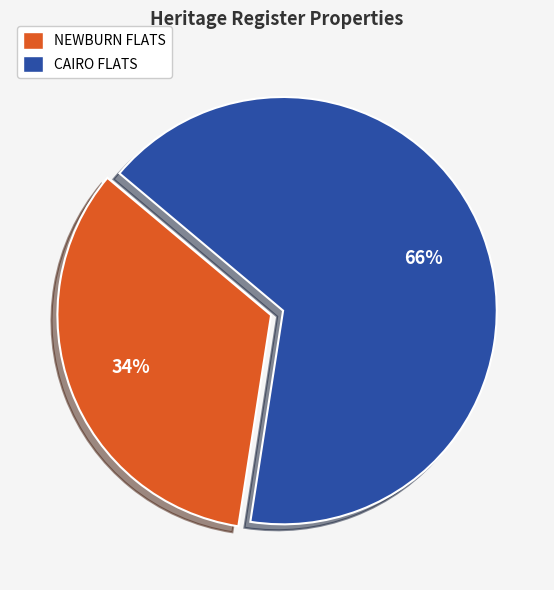

To the nearest percent, what is the combined percentage of CAIRO FLATS and NEWBURN FLATS?

100%